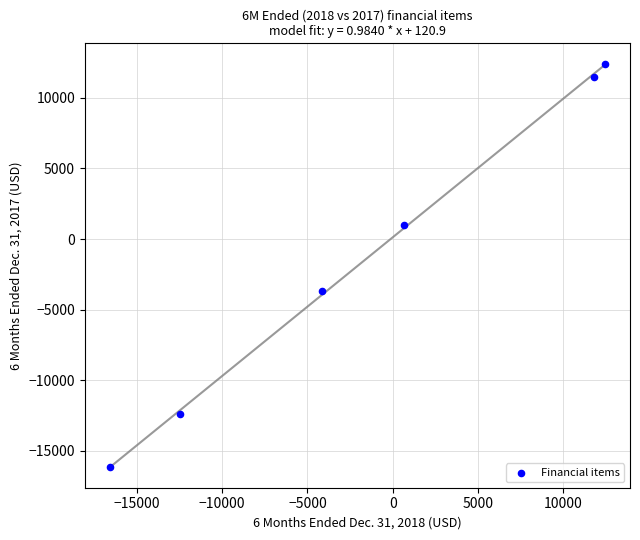

What is the average Y value?

-1238